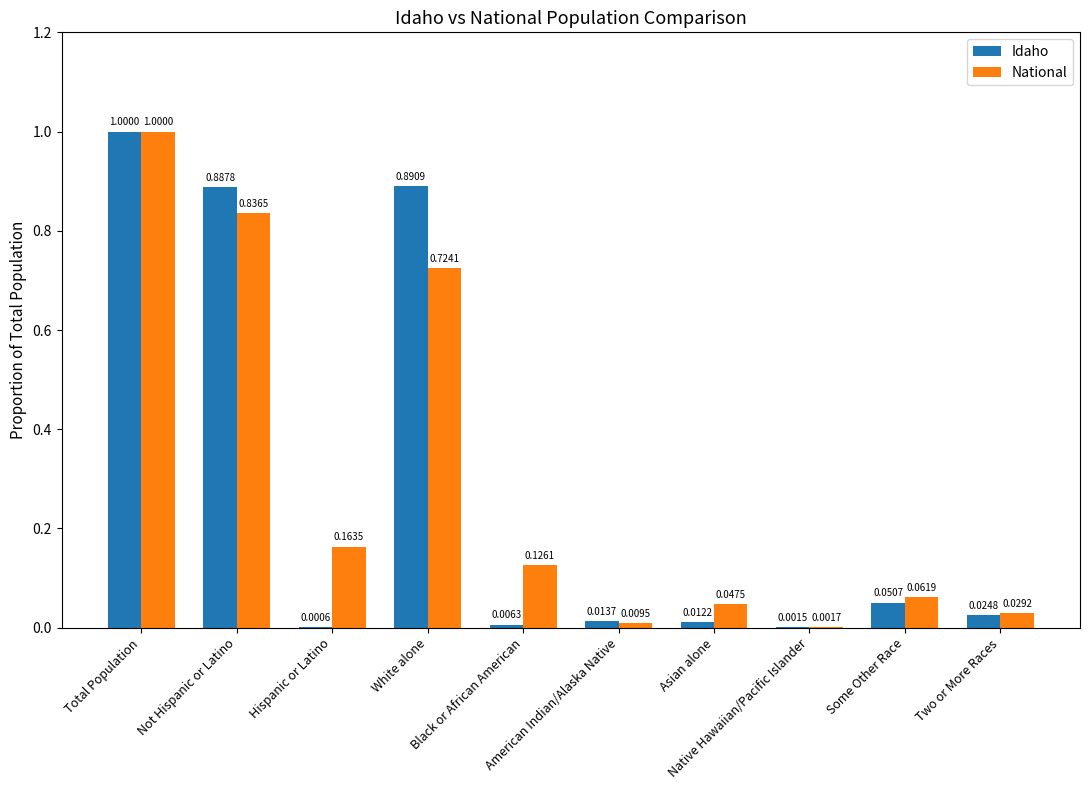

Which series has the largest total across all categories?

National